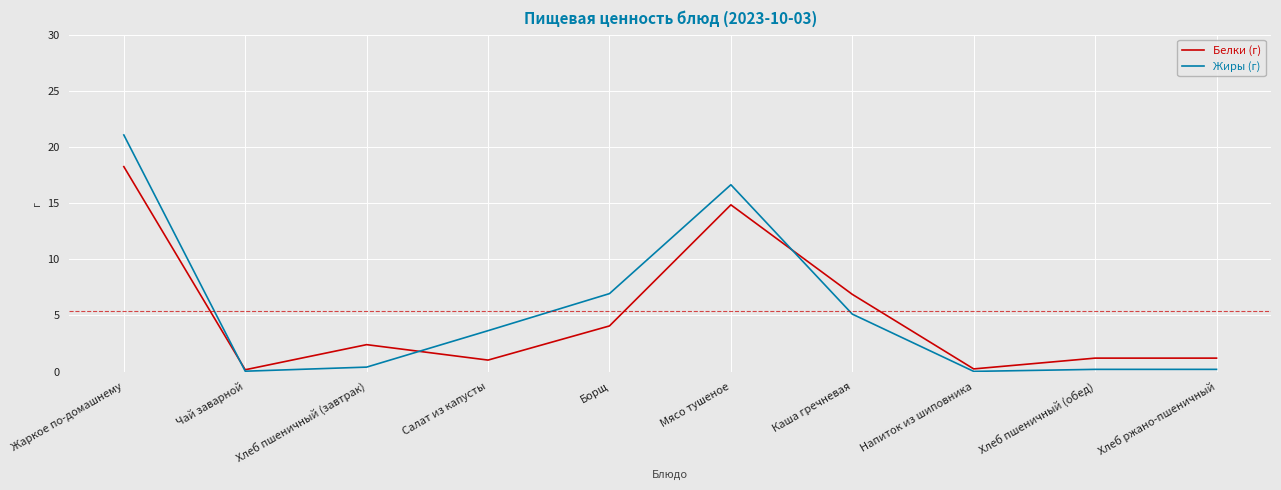

What are all the series names shown in the legend?

Белки (г), Жиры (г)